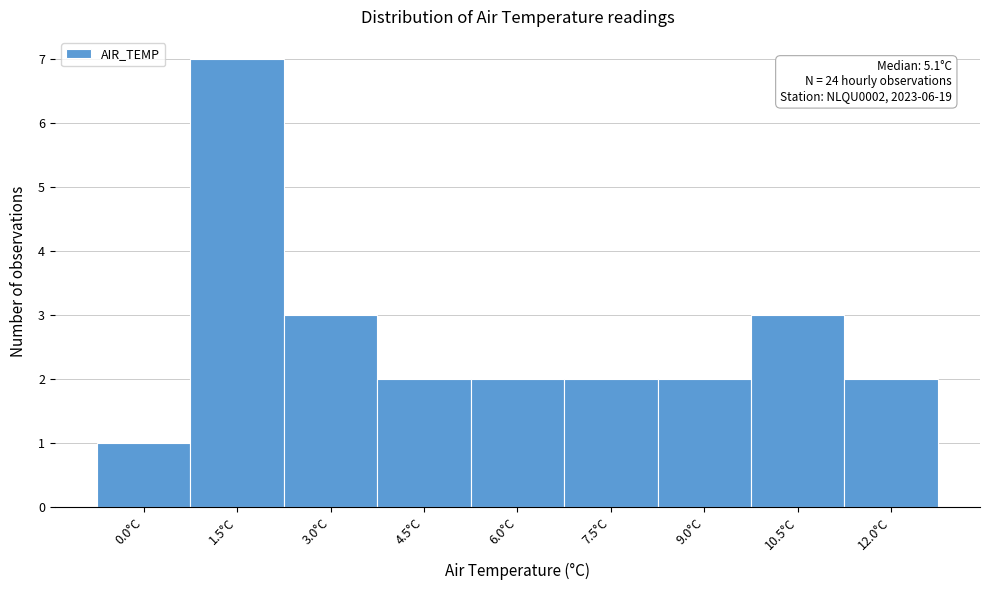

Reading left to right, what are all the values shown in this chart?

0.0°C=1	1.5°C=7	3.0°C=3	4.5°C=2	6.0°C=2	7.5°C=2	9.0°C=2	10.5°C=3	12.0°C=2